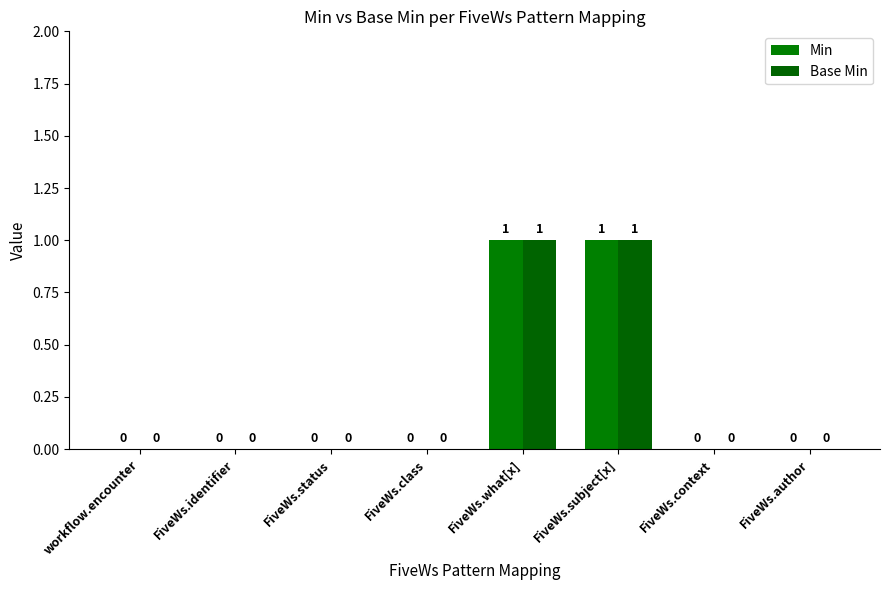

How many categories are shown in the chart?

8